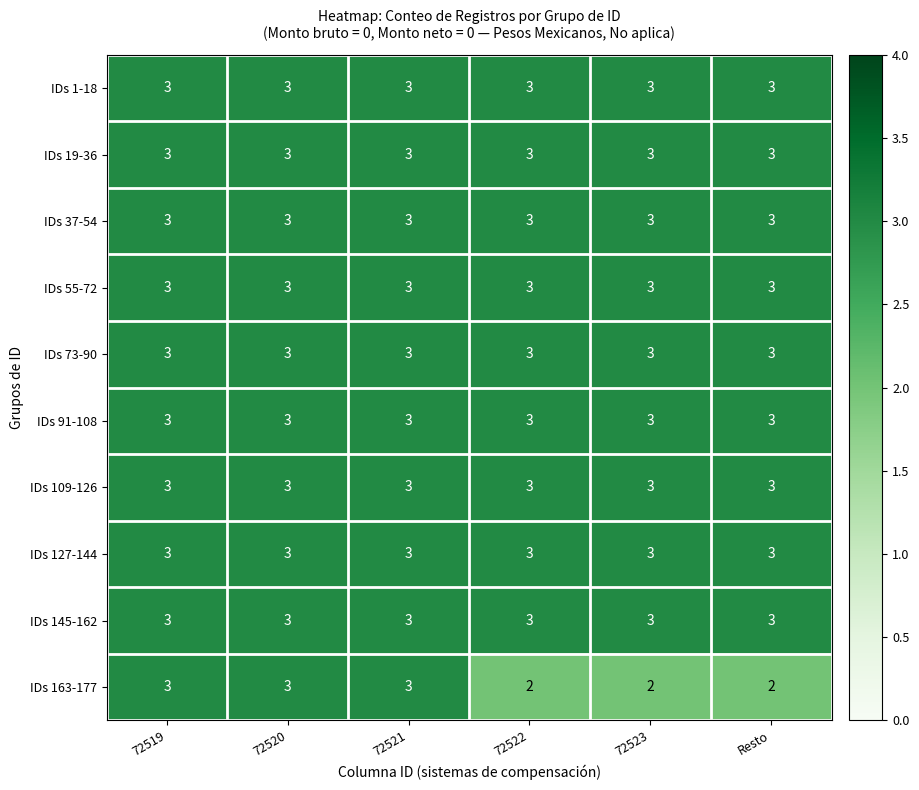

How many categories are shown in the chart?

6